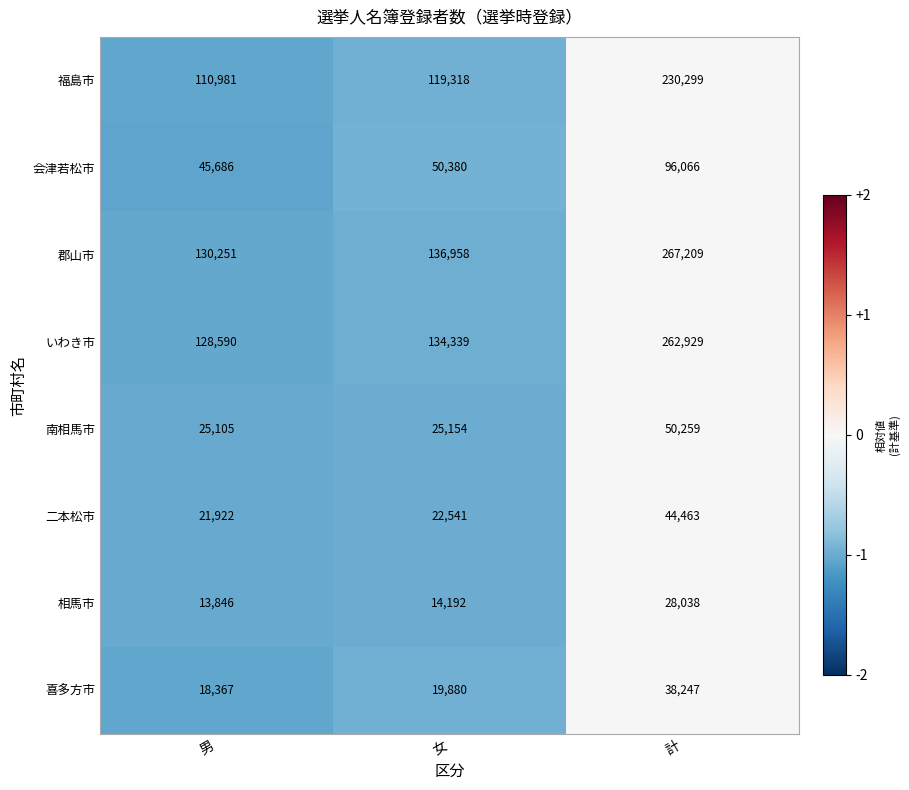

Between 女 and 計, which series saw the biggest shift?

郡山市